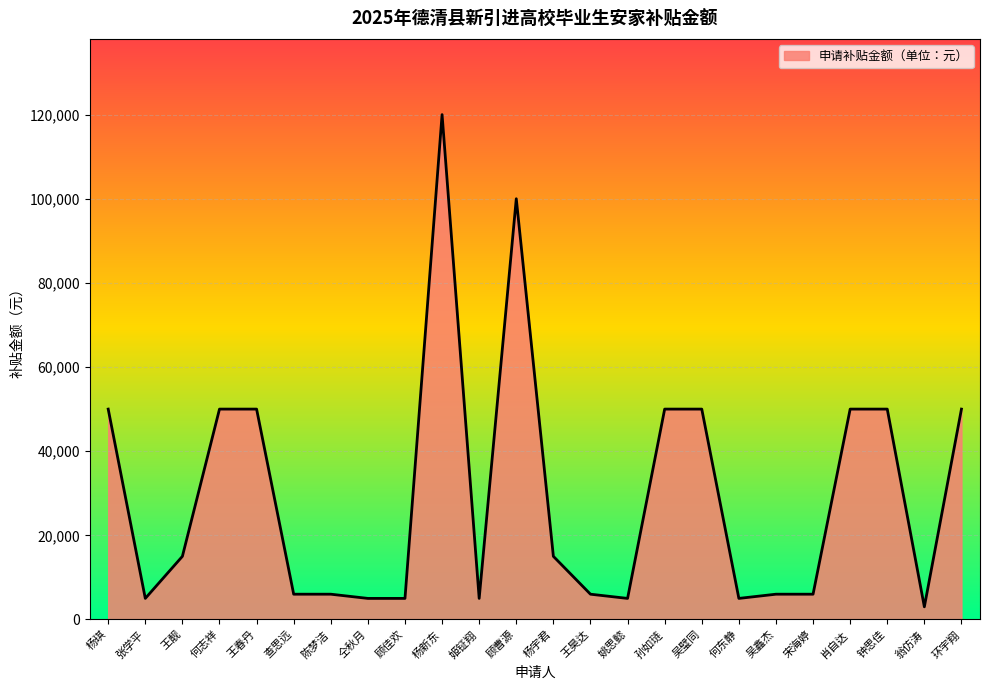

What is the difference between the values at 姚思懿 and 何志祥?

45000